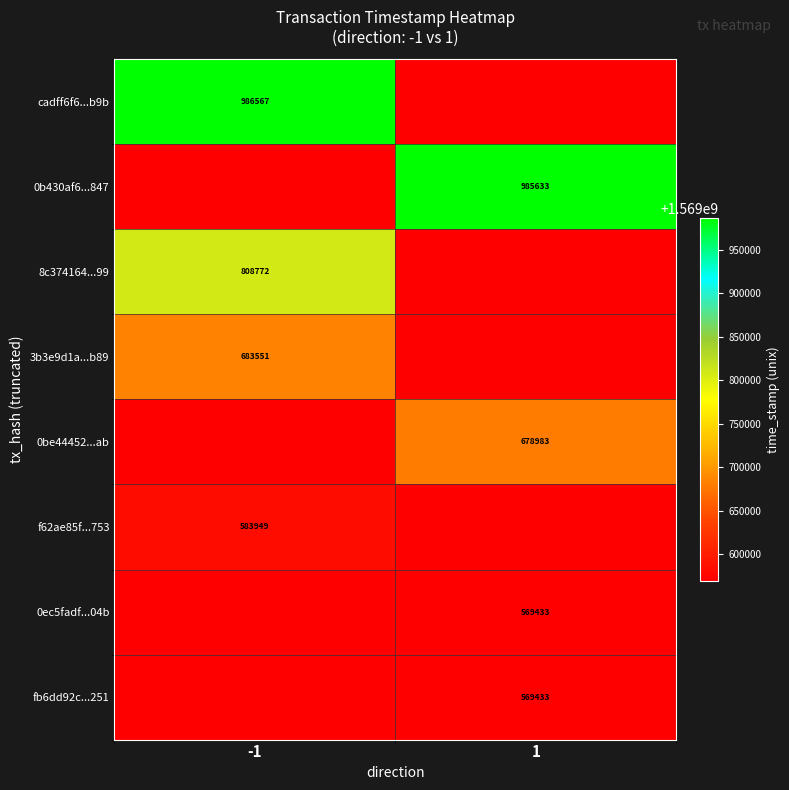

The value of 8c374164...99 at -1 is 2308905263. True or false?

False